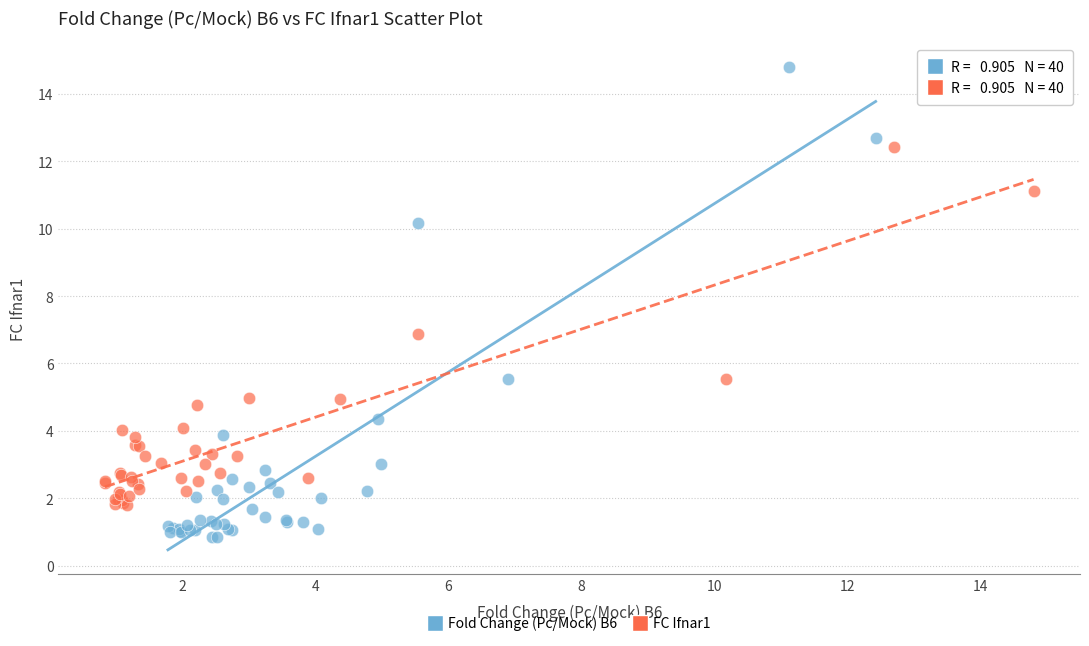

Which series reaches the minimum Y coordinate?

Fold Change (Pc/Mock) B6